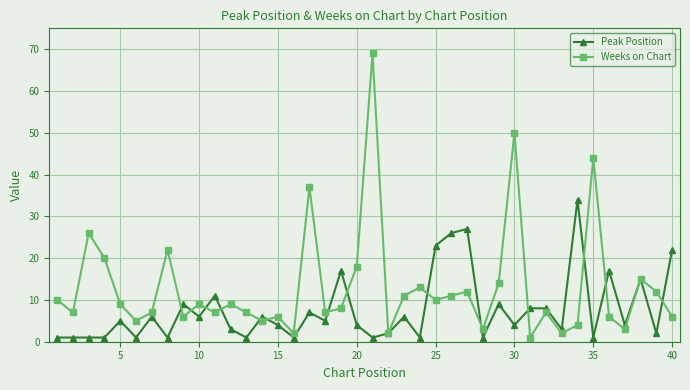

True or false: Peak Position and Weeks on Chart cross at least once.

True